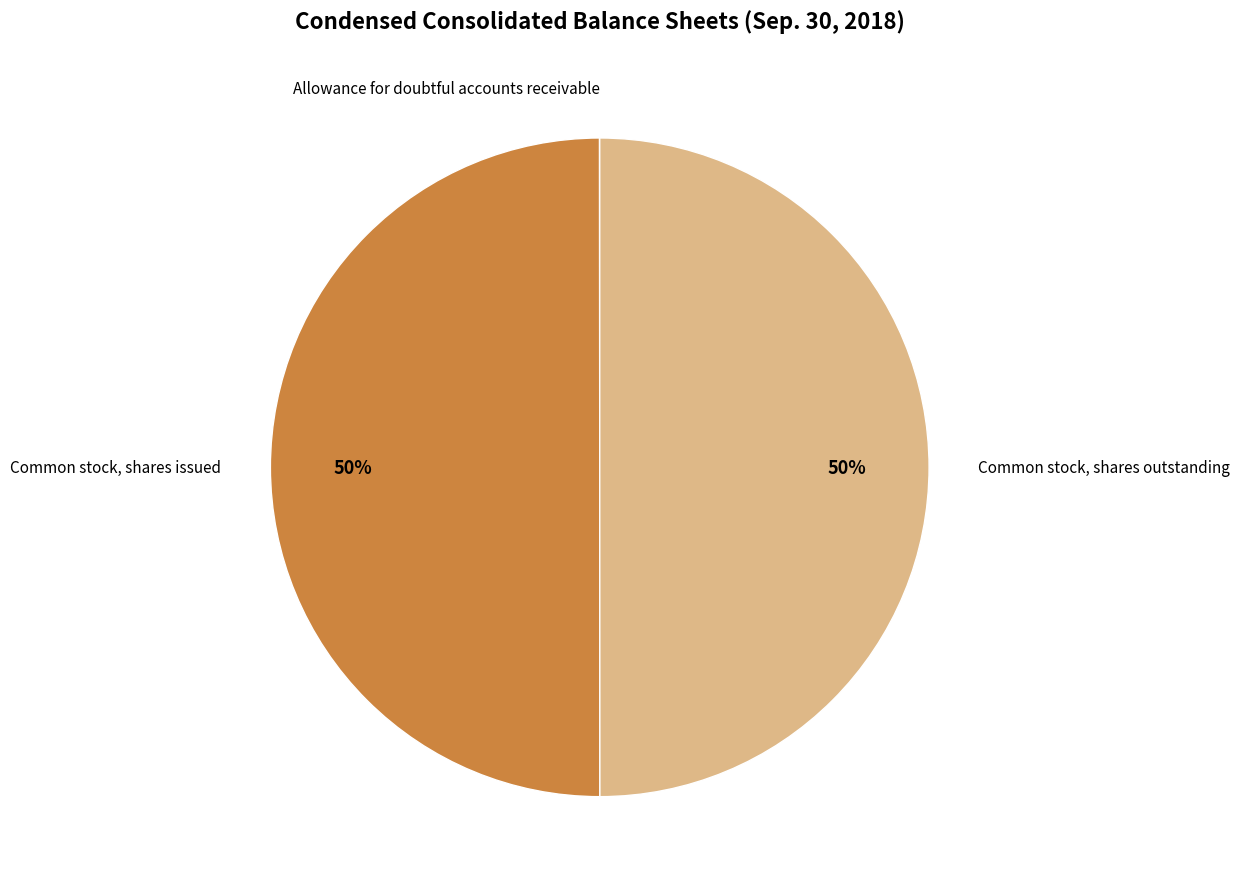

To the nearest percent, what is the difference between the largest and smallest slice percentages?

50%